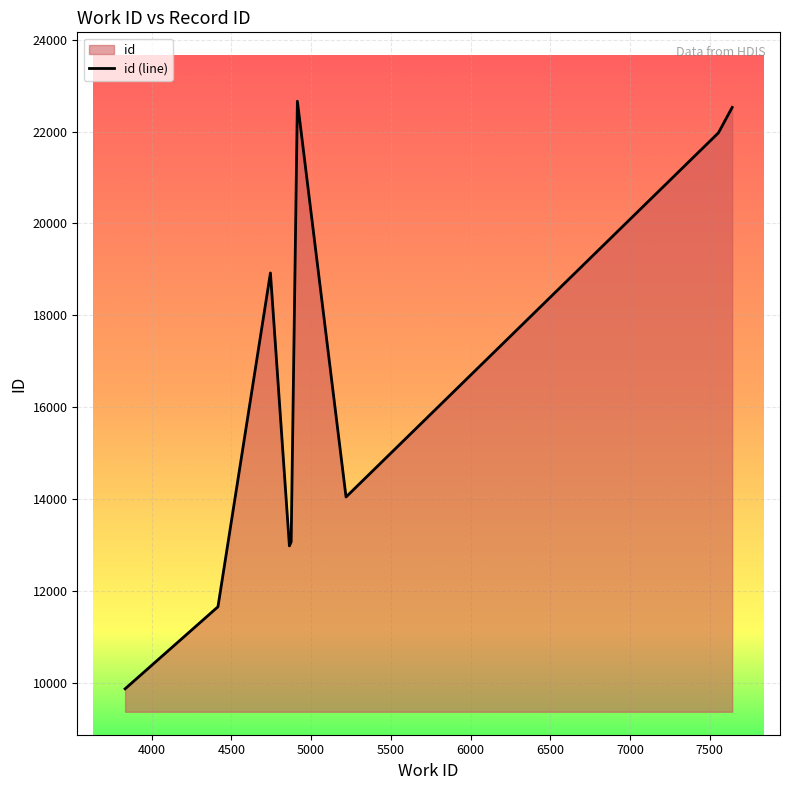

Count the number of values greater than 14042.

4